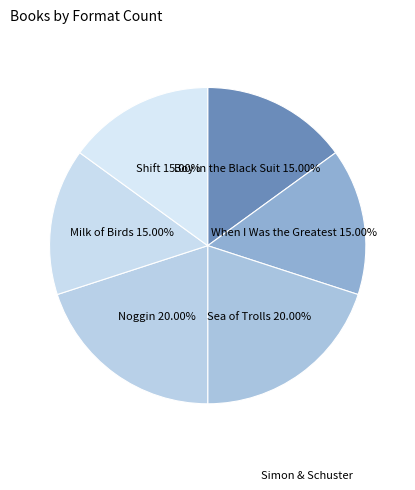

Which category has the smallest portion of the pie?

Boy in the Black Suit